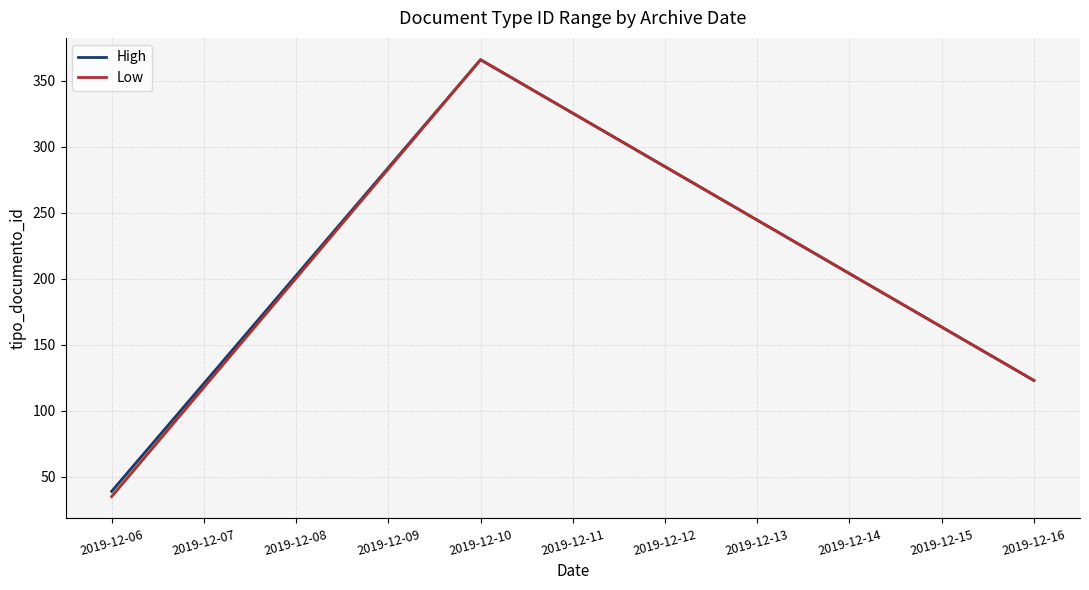

Rank the series at 2019-12-10 from highest to lowest value.

High, Low